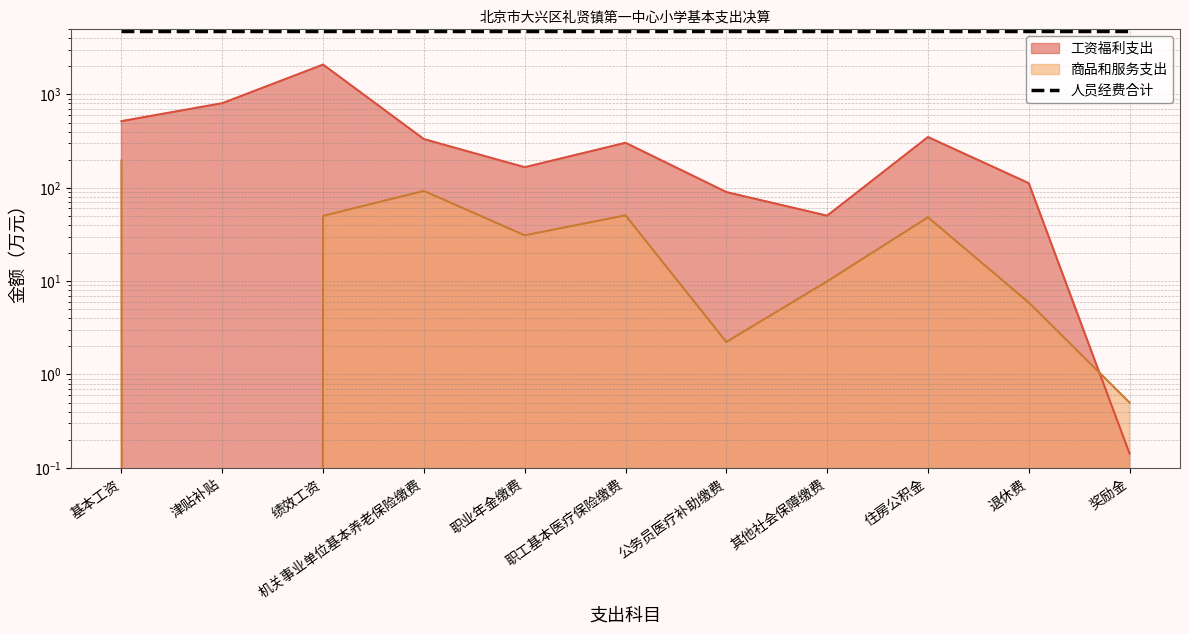

What is the maximum value shown in the chart?

2086.4